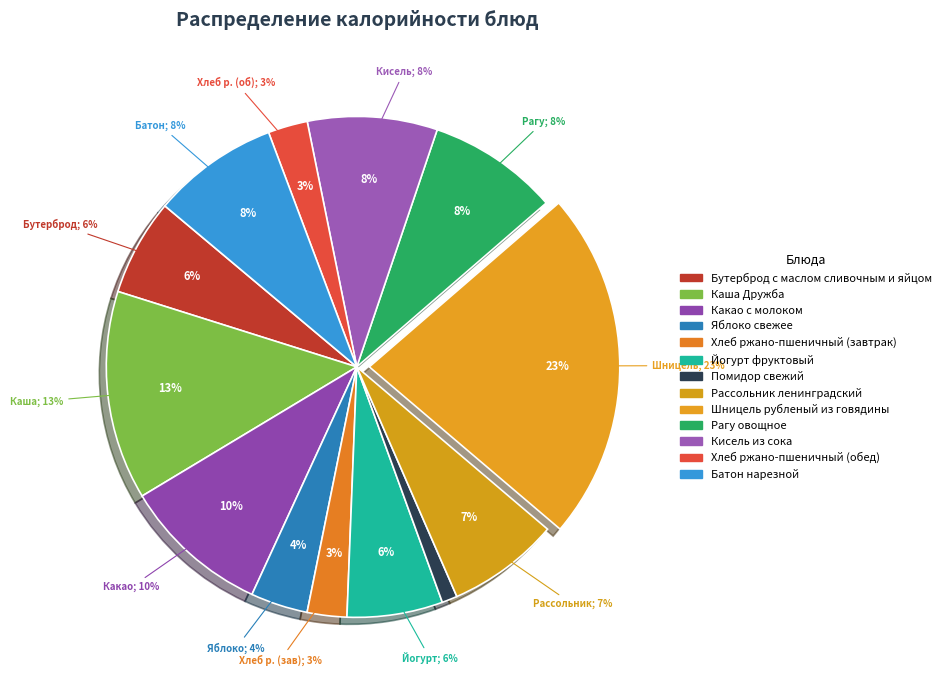

True or false: Хлеб ржано-пшеничный (завтрак) accounts for 3% of the total.

True